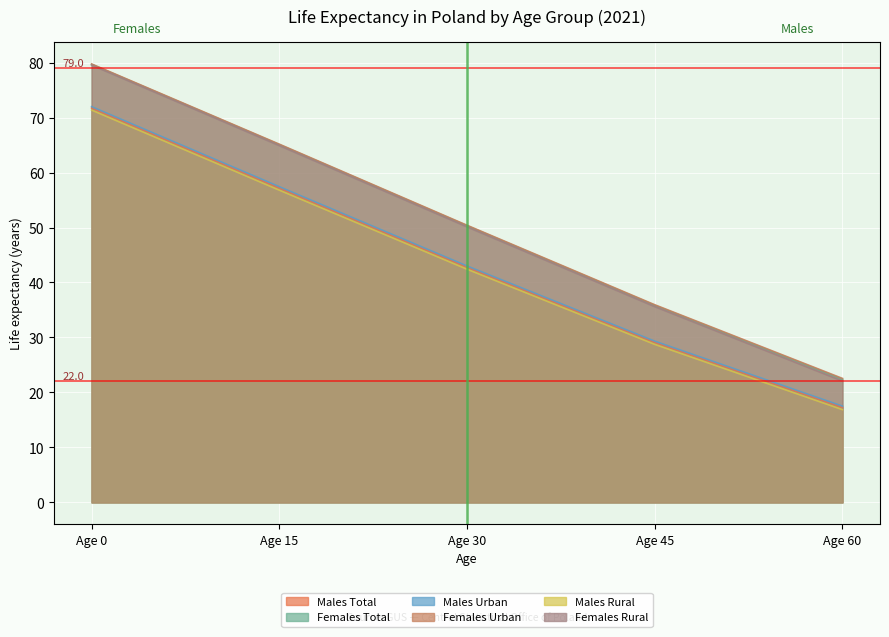

At Age 0, list the series in order from largest to smallest.

Females Urban, Females Total, Females Rural, Males Urban, Males Total, Males Rural